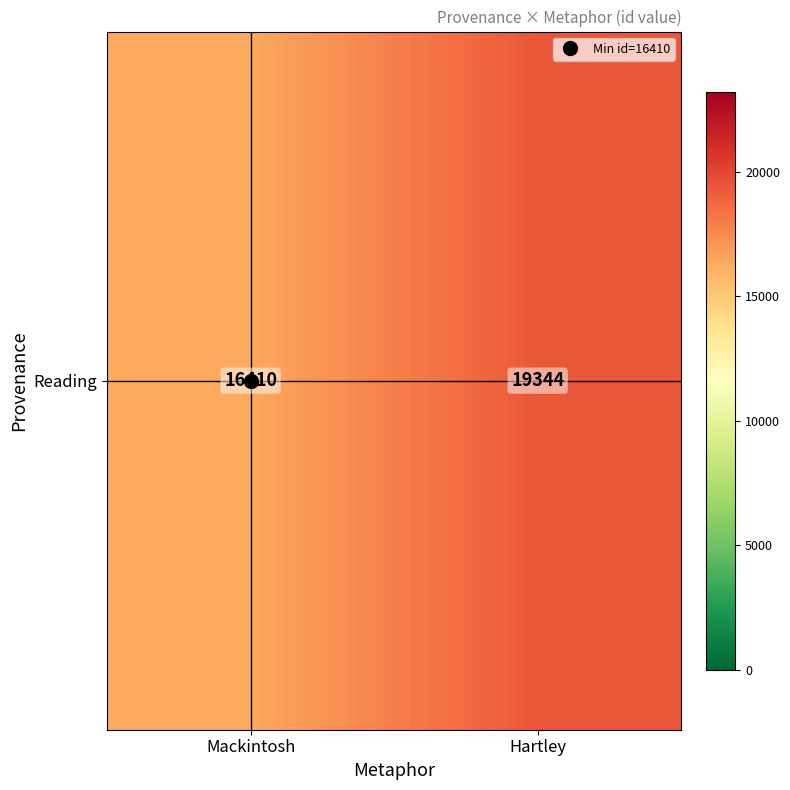

Reading right to left, what are all the values shown in this chart?

Hartley=19344	Mackintosh=16410